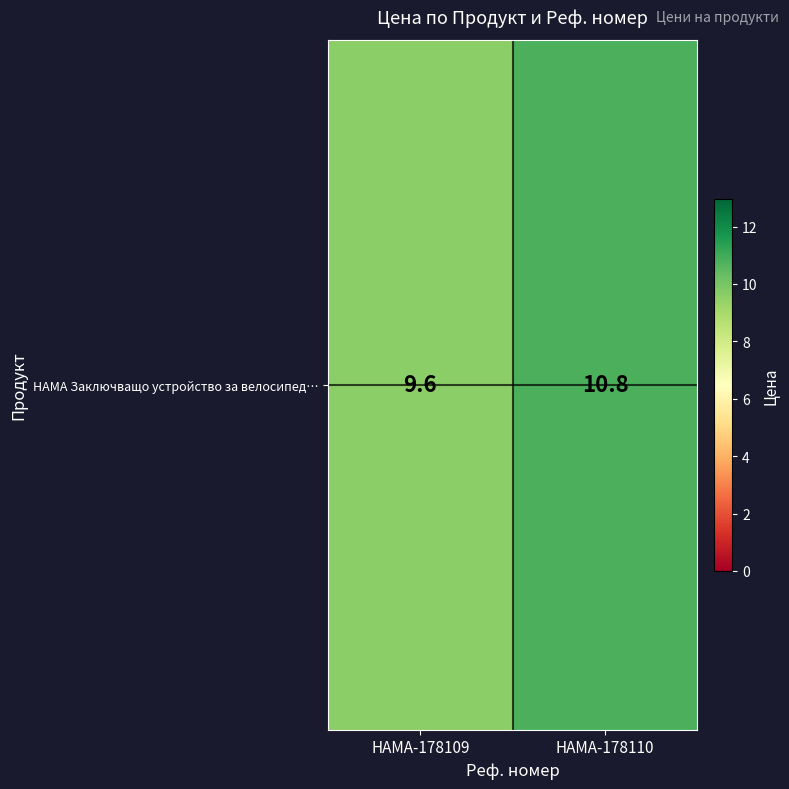

Reading left to right, transcribe all the data shown in this chart.

HAMA-178109=9.6	HAMA-178110=10.8